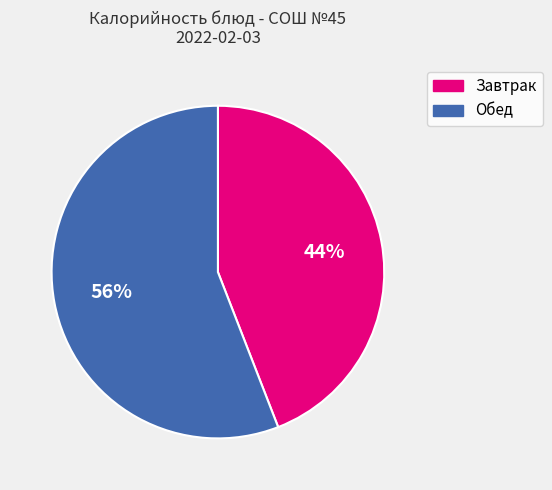

To the nearest percent, what is the difference between the largest and smallest slice percentages?

12%